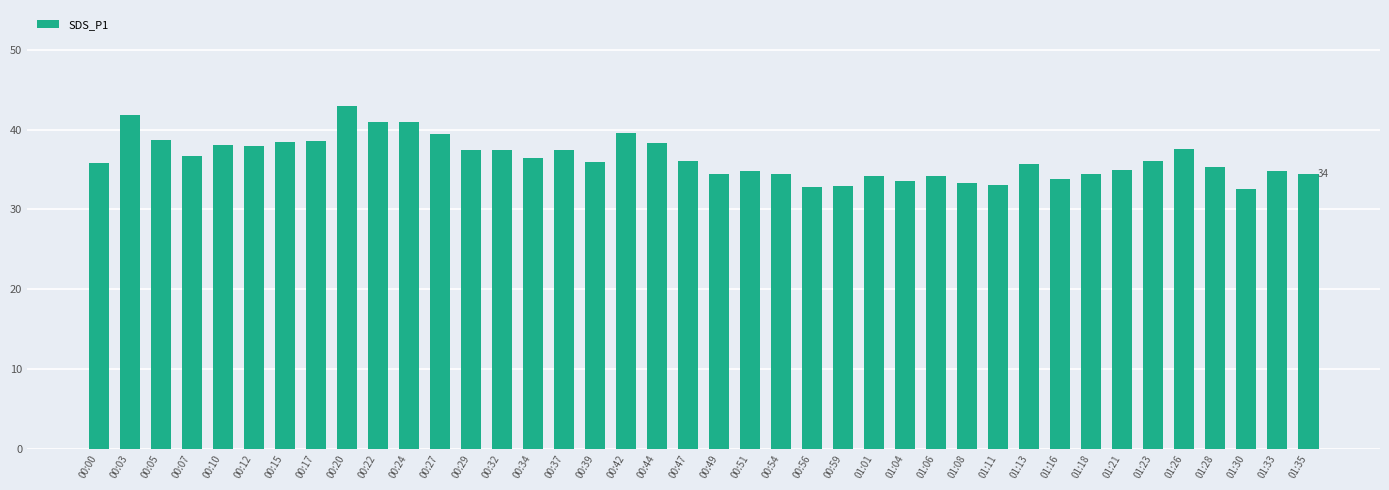

Which label corresponds to the largest value in the chart?

00:20